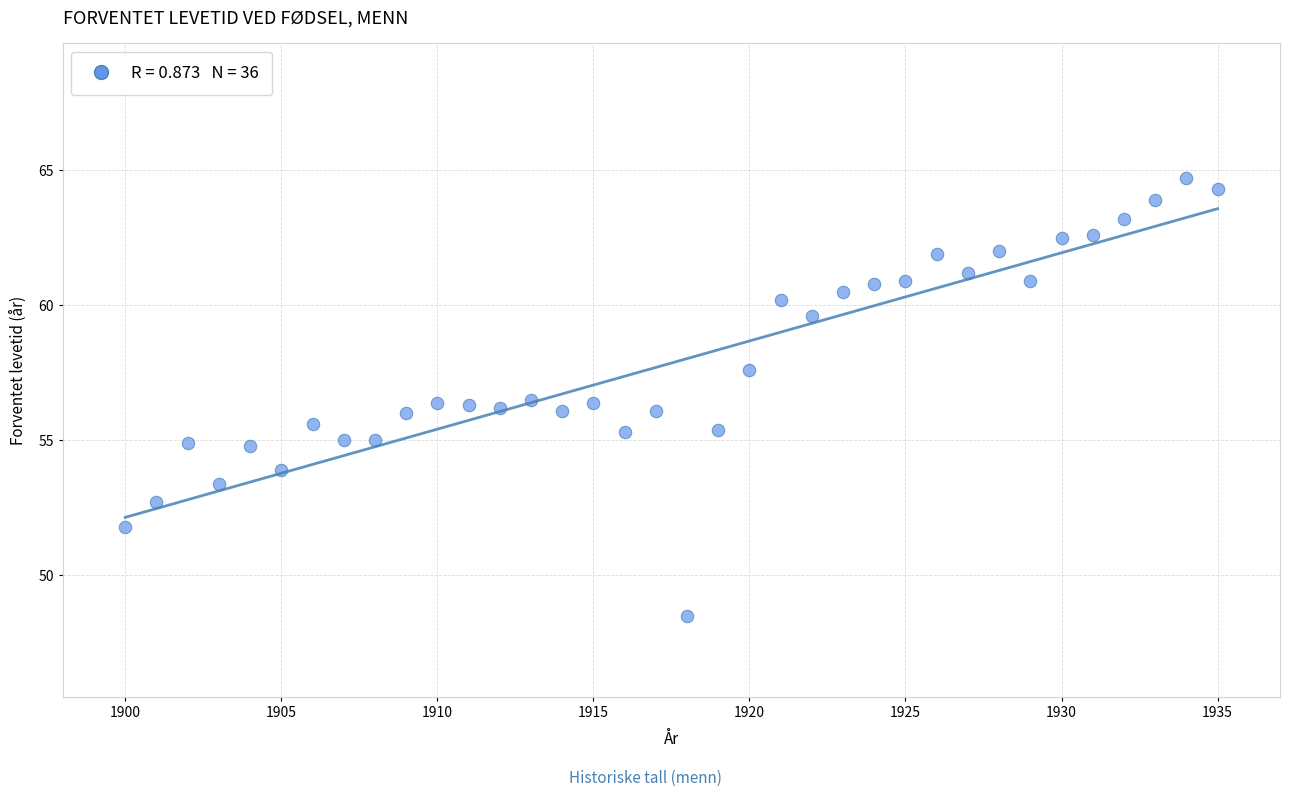

What is the range of X values (max minus min)?

35.0